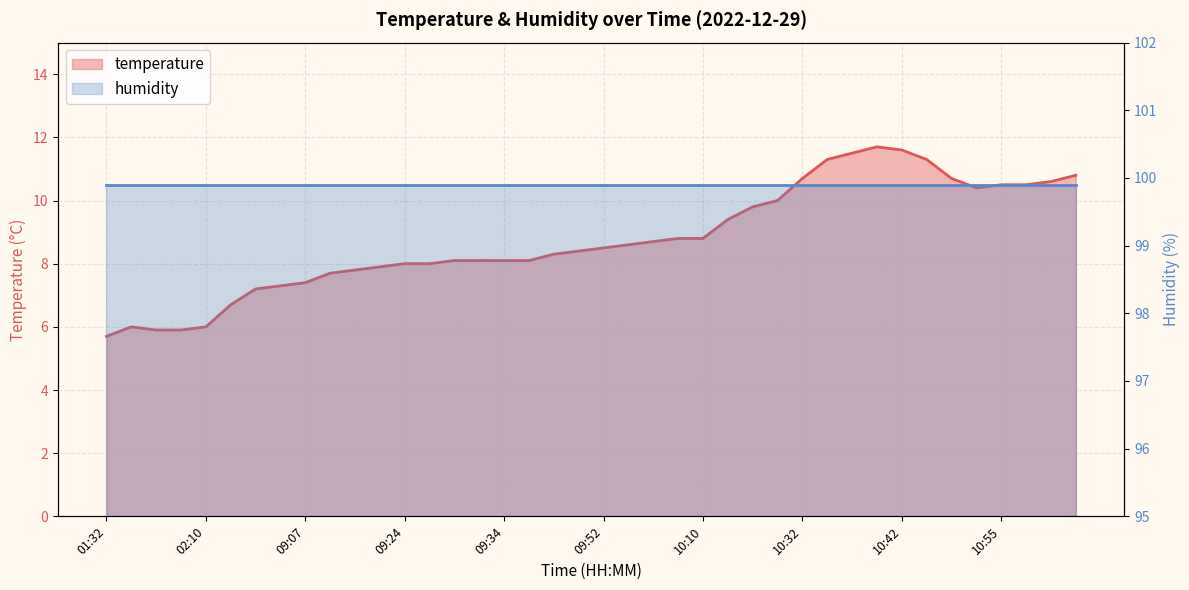

Read the value at 10:08.

8.8